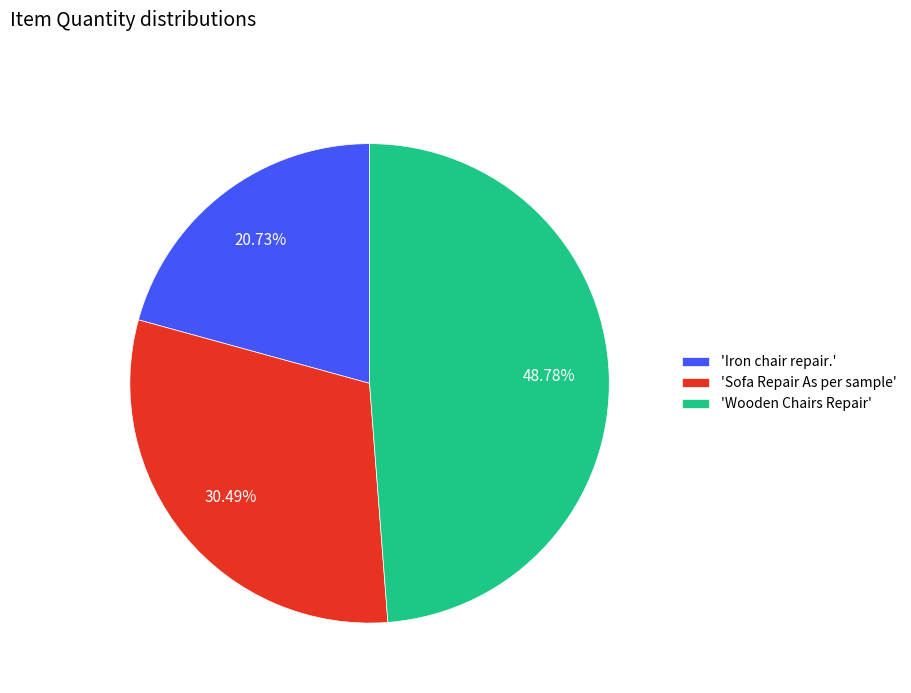

Do 'Wooden Chairs Repair' and 'Iron chair repair.' together represent more than half of the pie?

Yes